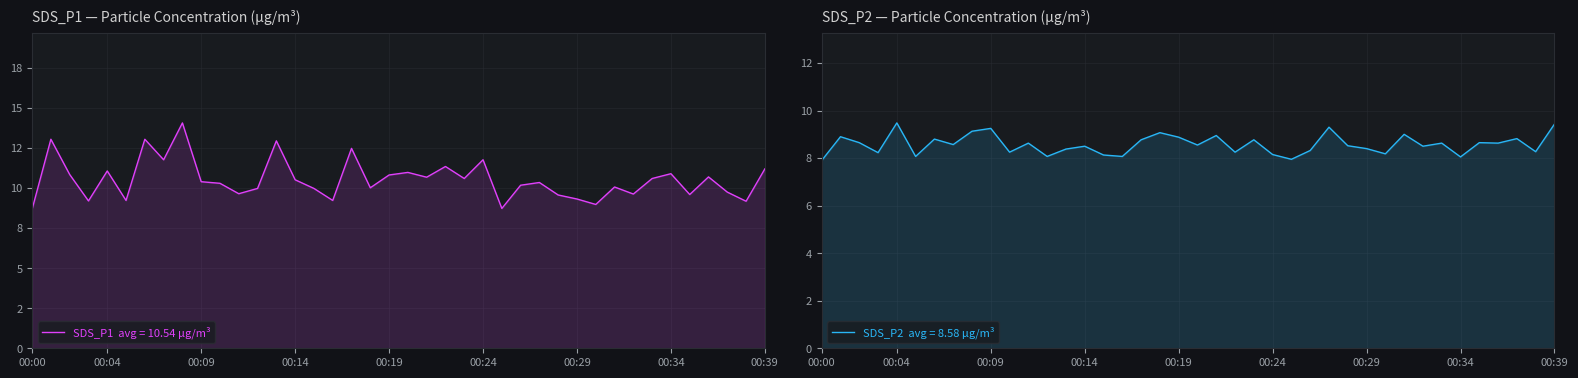

Which series has the largest total across all categories?

SDS_P1